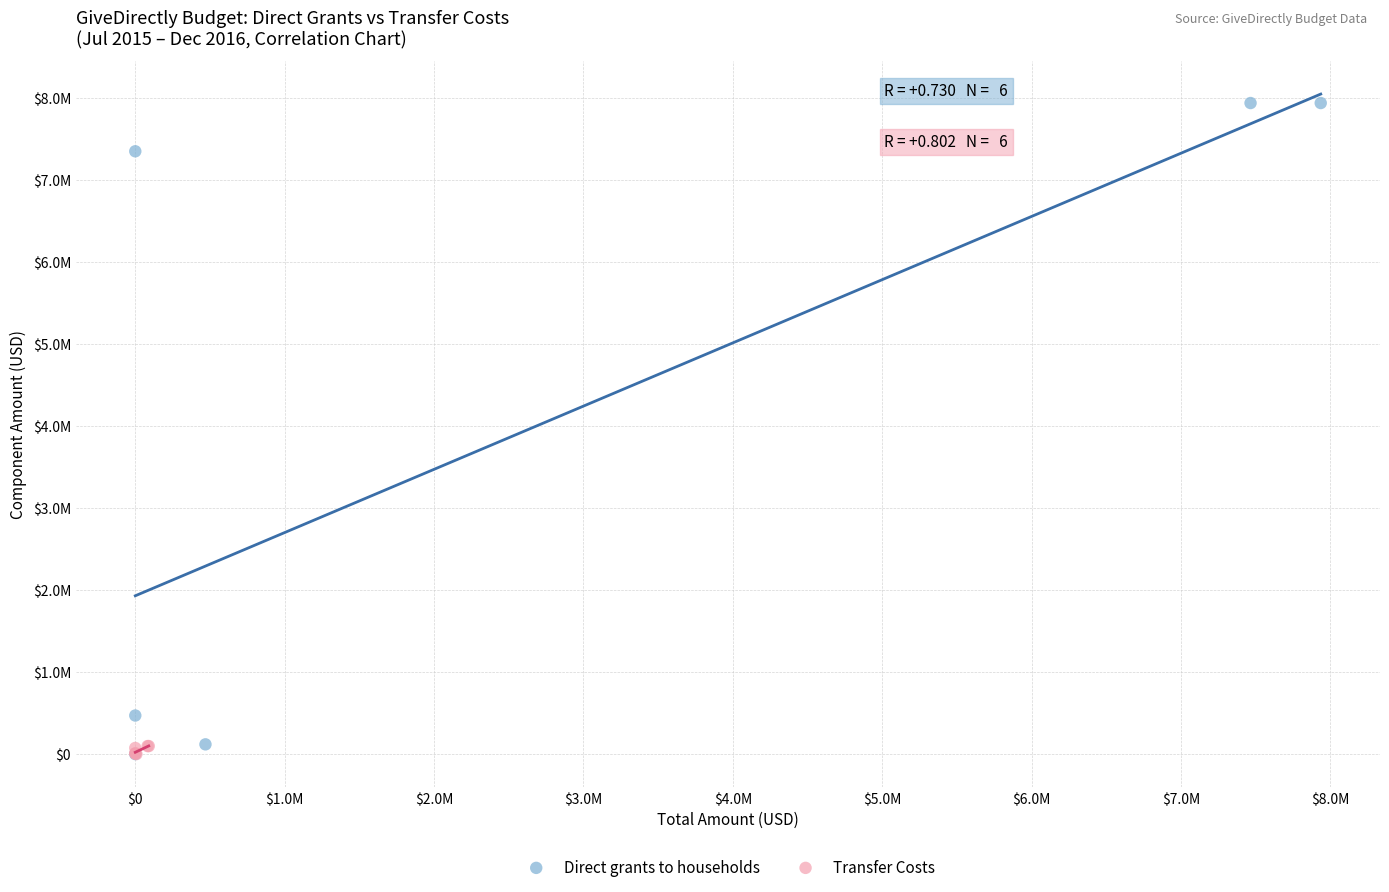

Which series has the largest Y range (max minus min)?

Direct grants to households